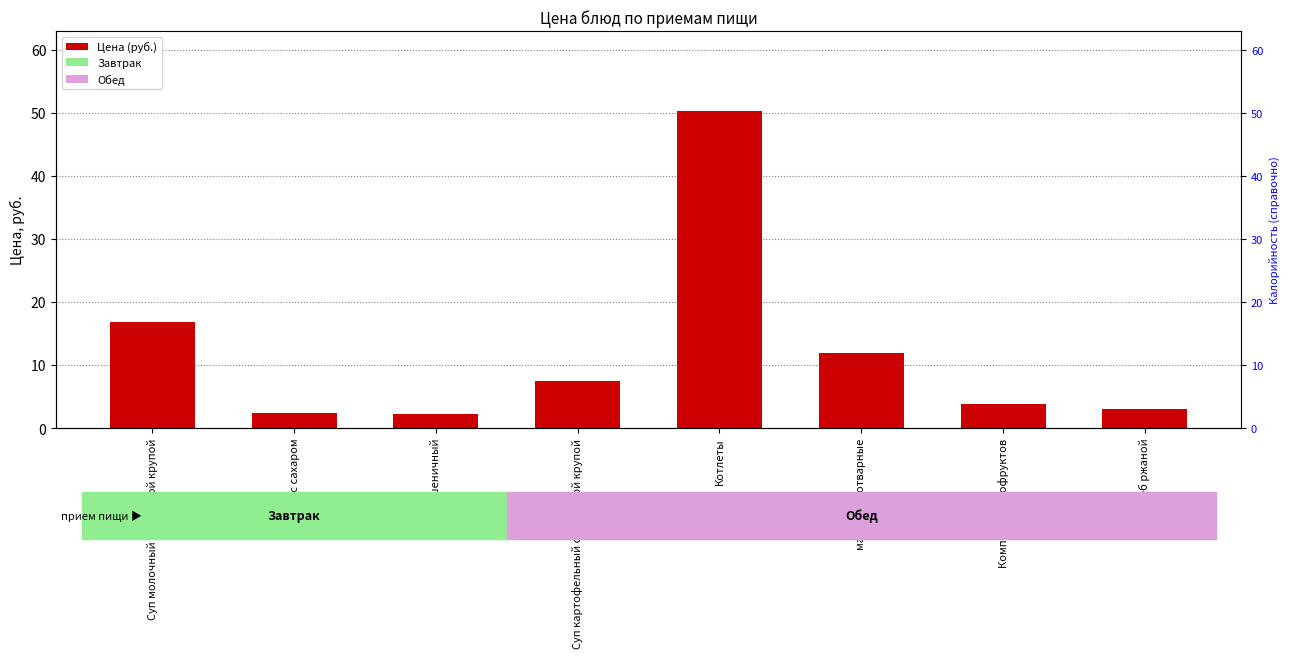

Which category has the highest value across all series?

Котлеты